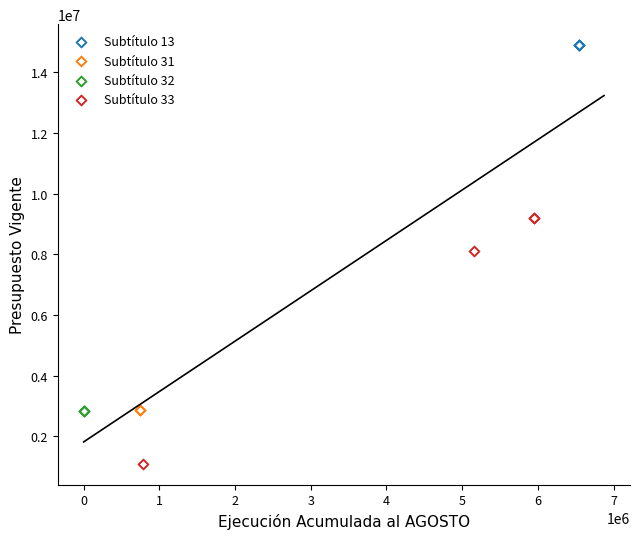

Which series contains the lowest Y value?

Subtítulo 33